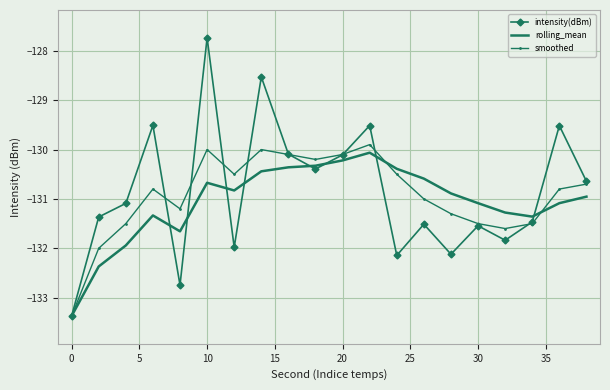

Which series has the widest spread of values?

intensity(dBm)